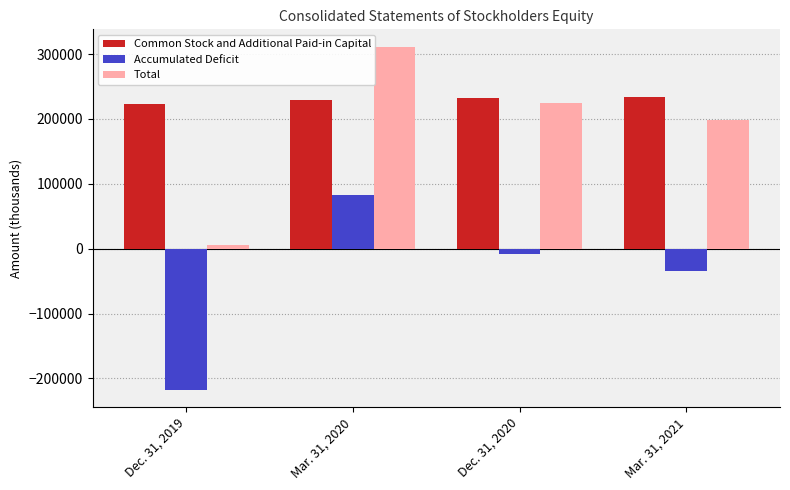

What is the value of the Total bar at the 4th from the left?

198875